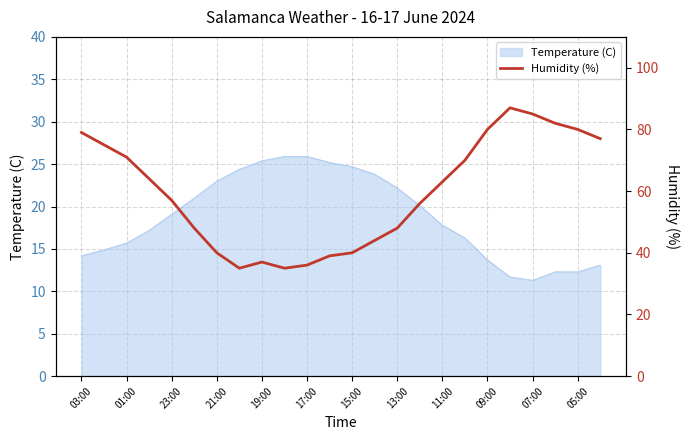

How many values are below 63?

12